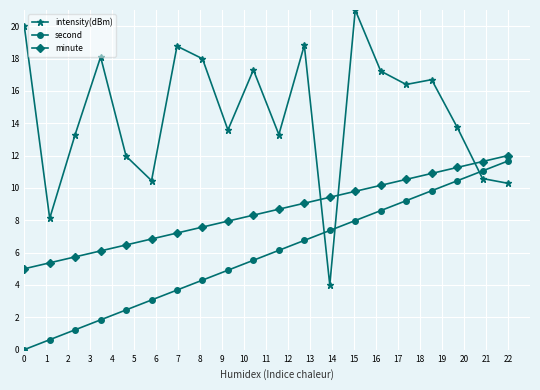

Which series has the largest range (max minus min)?

intensity(dBm)